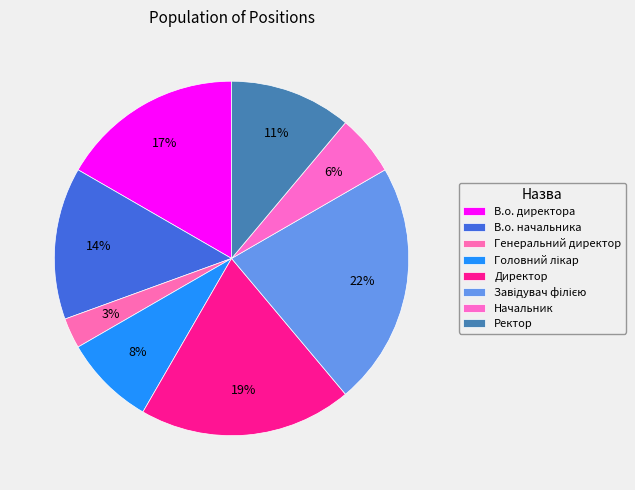

Is there a majority slice in this chart?

No